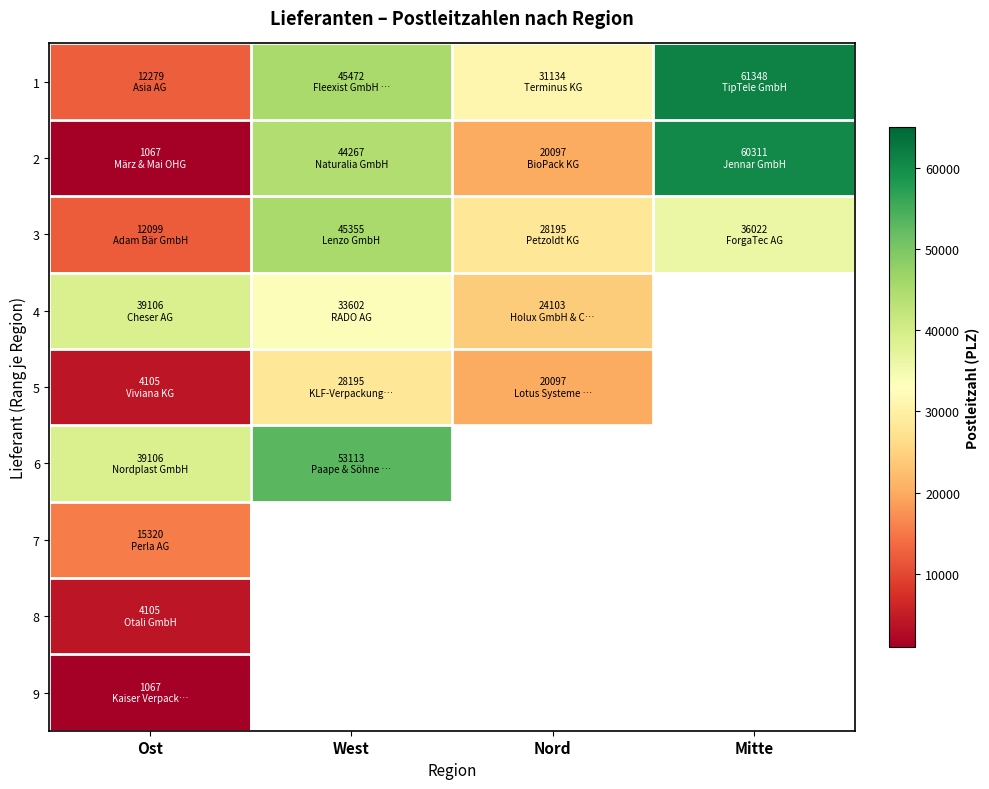

The 2 series shows 1469.6 at Ost. True or false?

False